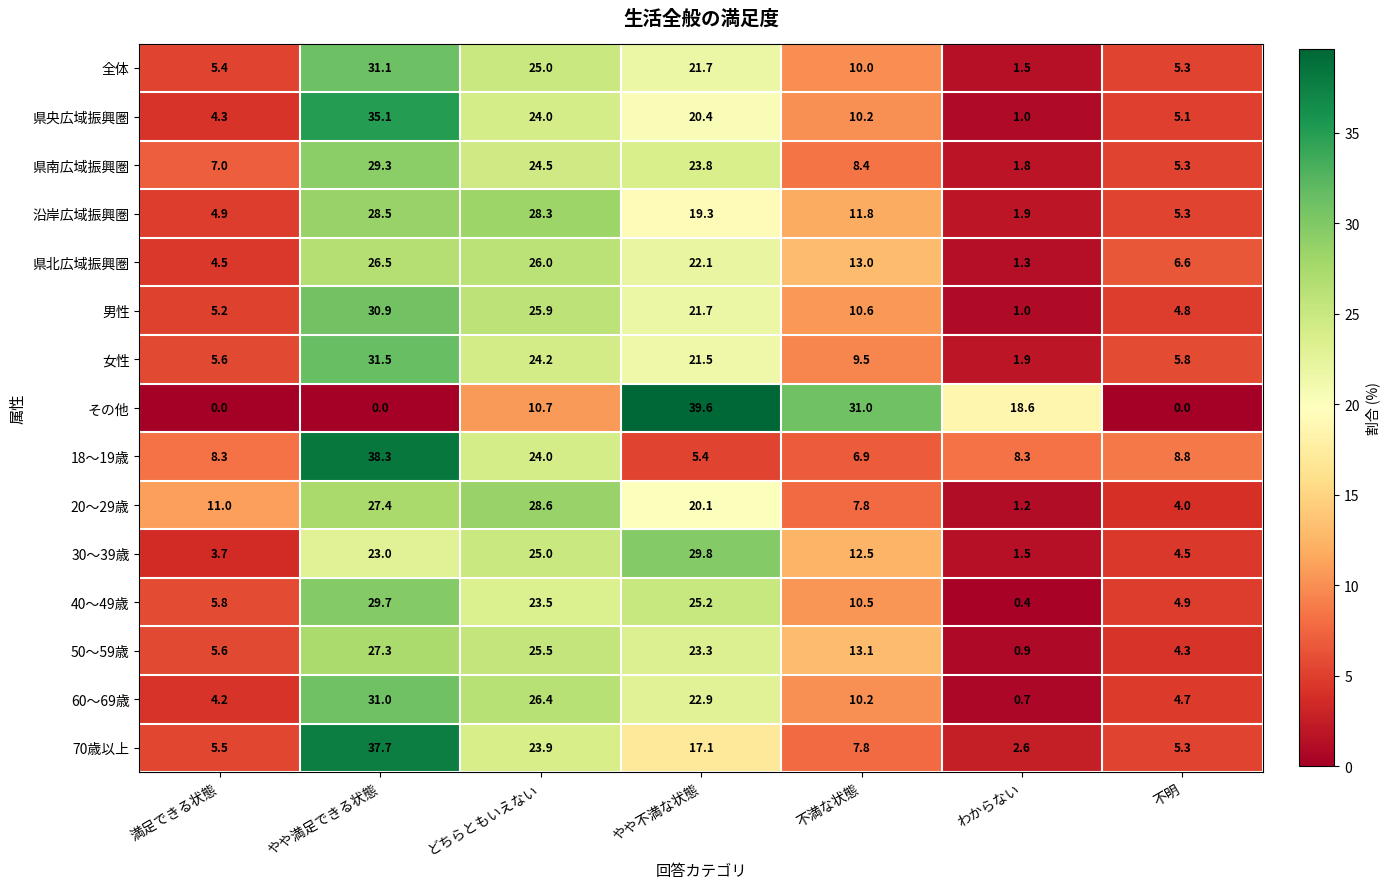

Which series has the largest range (max minus min)?

その他